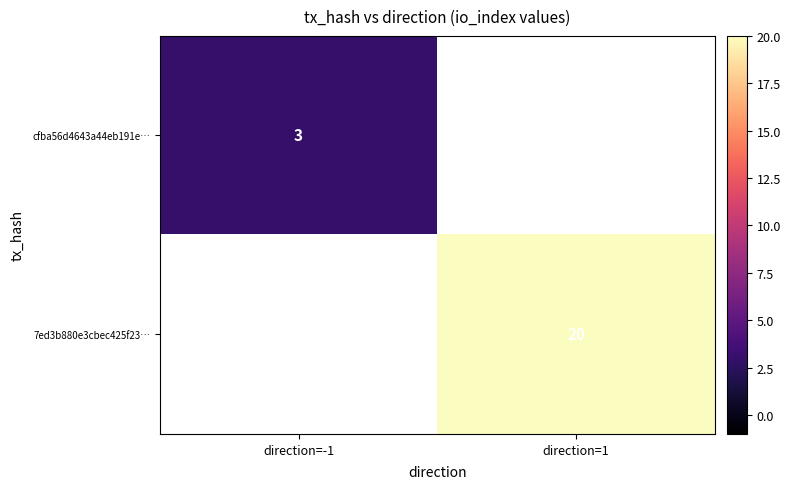

Is it true that 7ed3b880e3cbec425f23… equals 6 at direction=1?

False